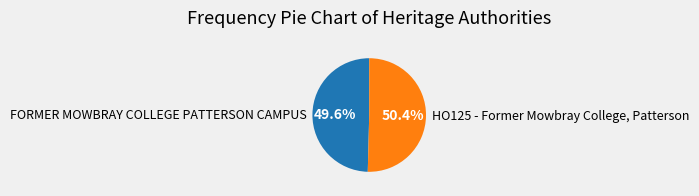

How many segments does this pie chart have?

2